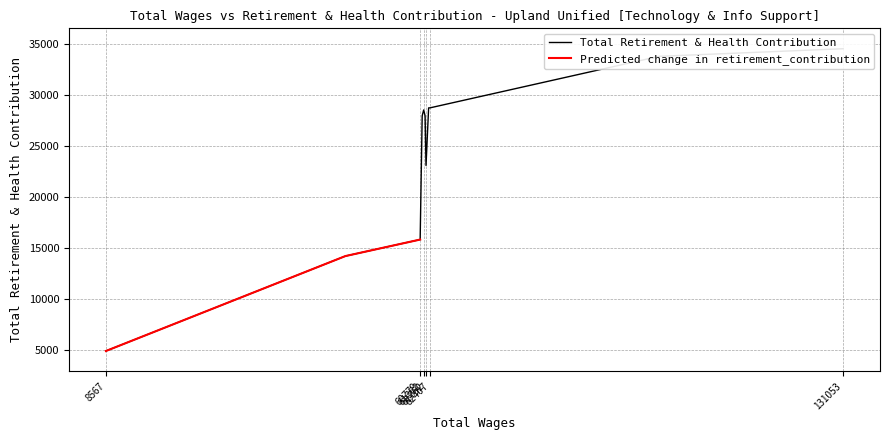

The chart shows a value of 14199 at 48359. True or false?

True